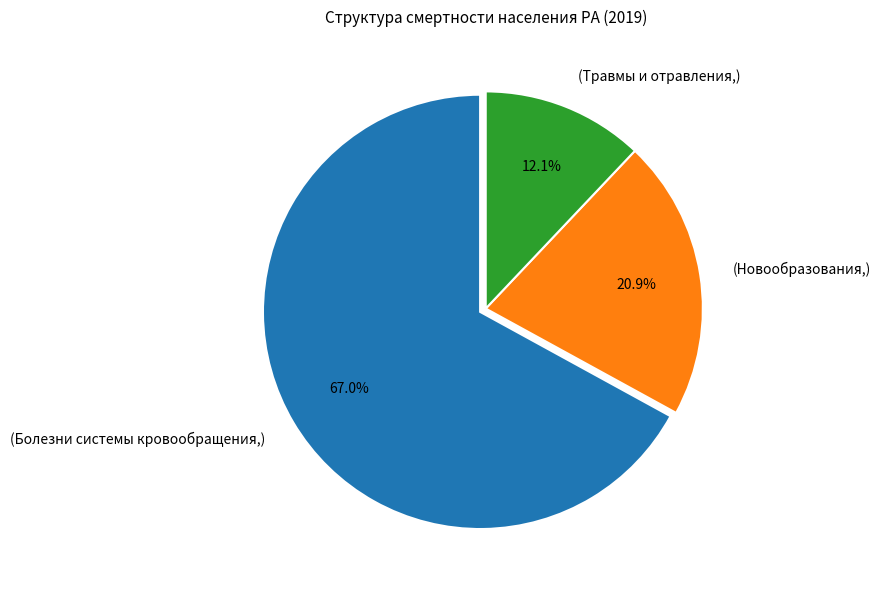

Combined, do (Новообразования,) and (Болезни системы кровообращения,) account for over 50%?

Yes